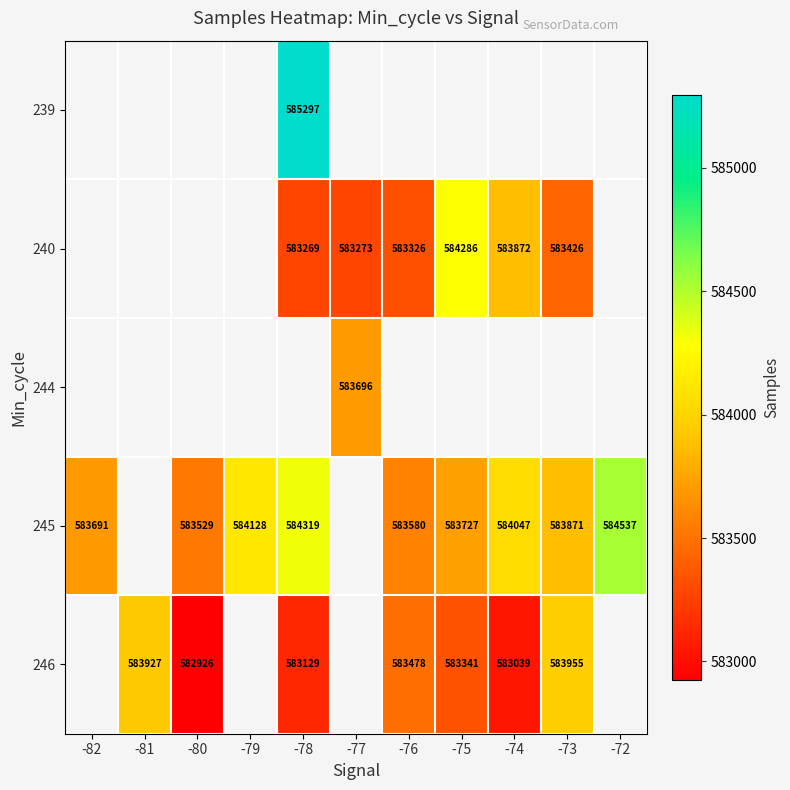

Is it true that 240 equals 961743.9 at -74?

False